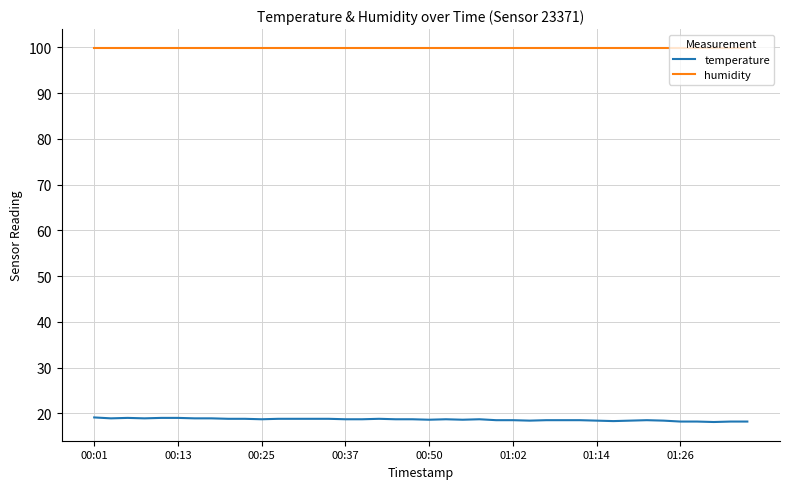

Which series has the largest range (max minus min)?

temperature